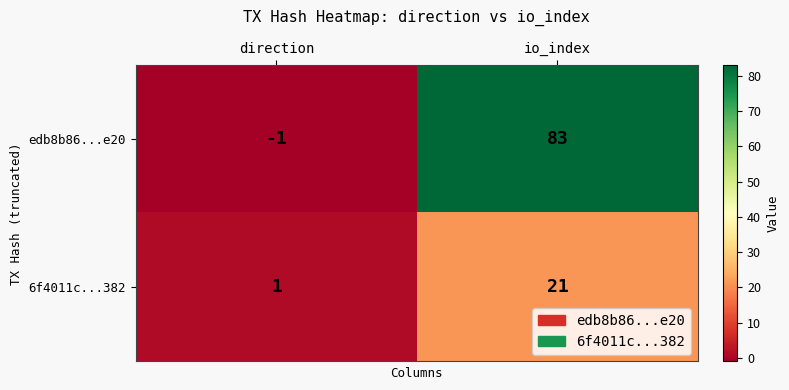

Reading left to right, transcribe all the data shown in this chart.

edb8b86...e20: -1	83
6f4011c...382: 1	21